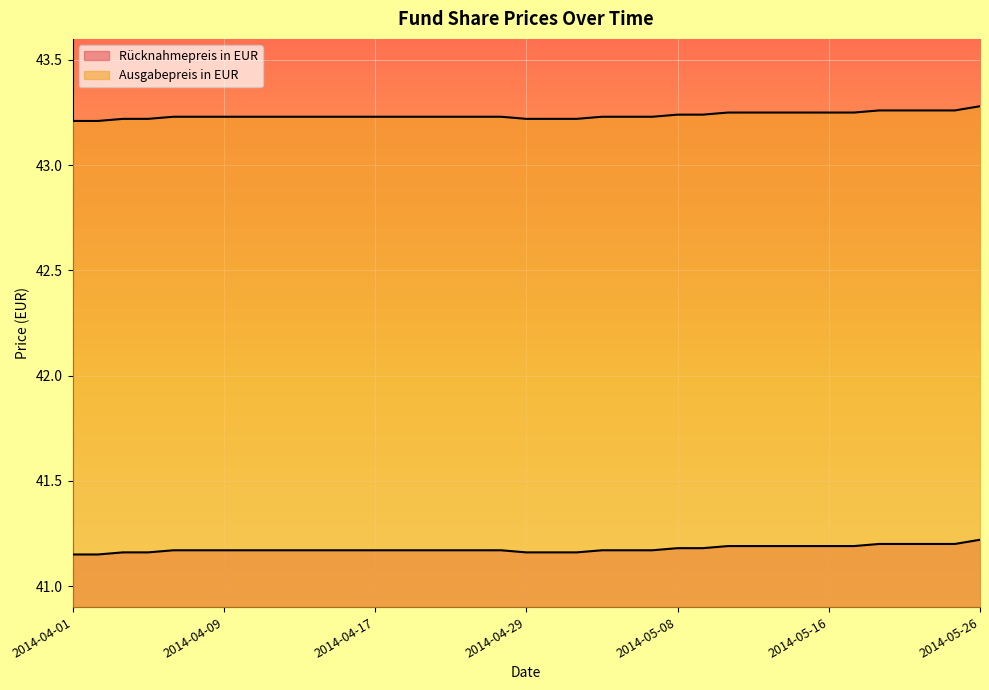

Rank the series at 2014-04-14 from lowest to highest value.

Rücknahmepreis in EUR, Ausgabepreis in EUR